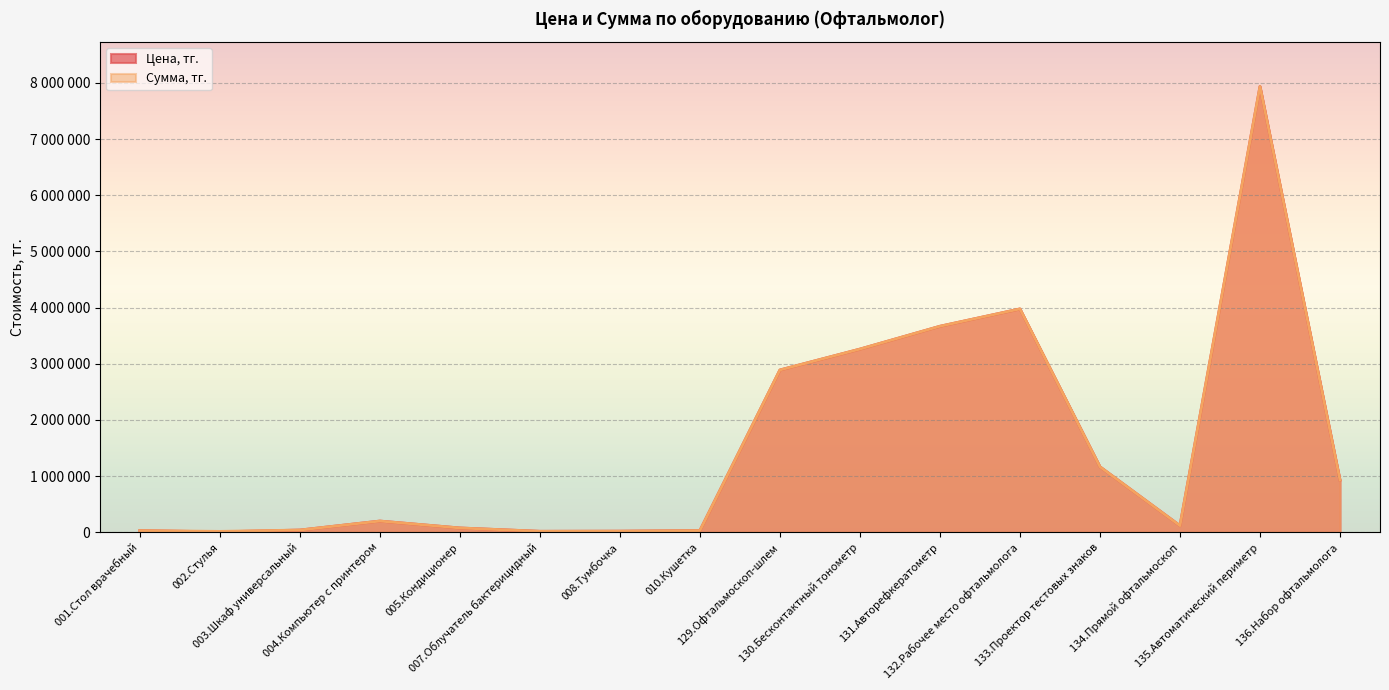

What is the total value across all series at 135.Автоматический периметр?

15876000